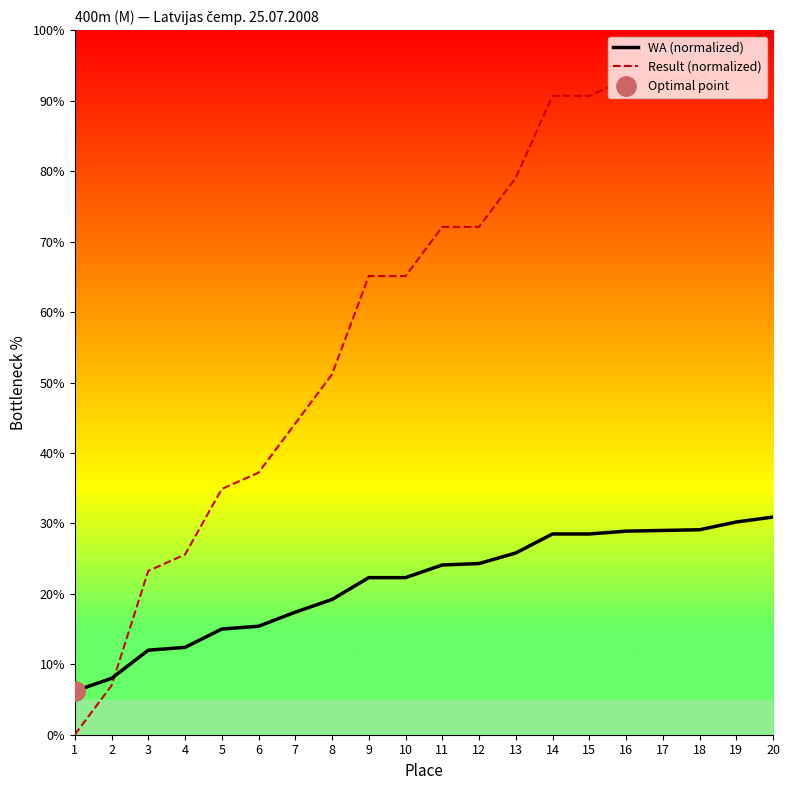

Which series ends up on top after the final intersection of Result (normalized) and WA (normalized)?

Result (normalized)